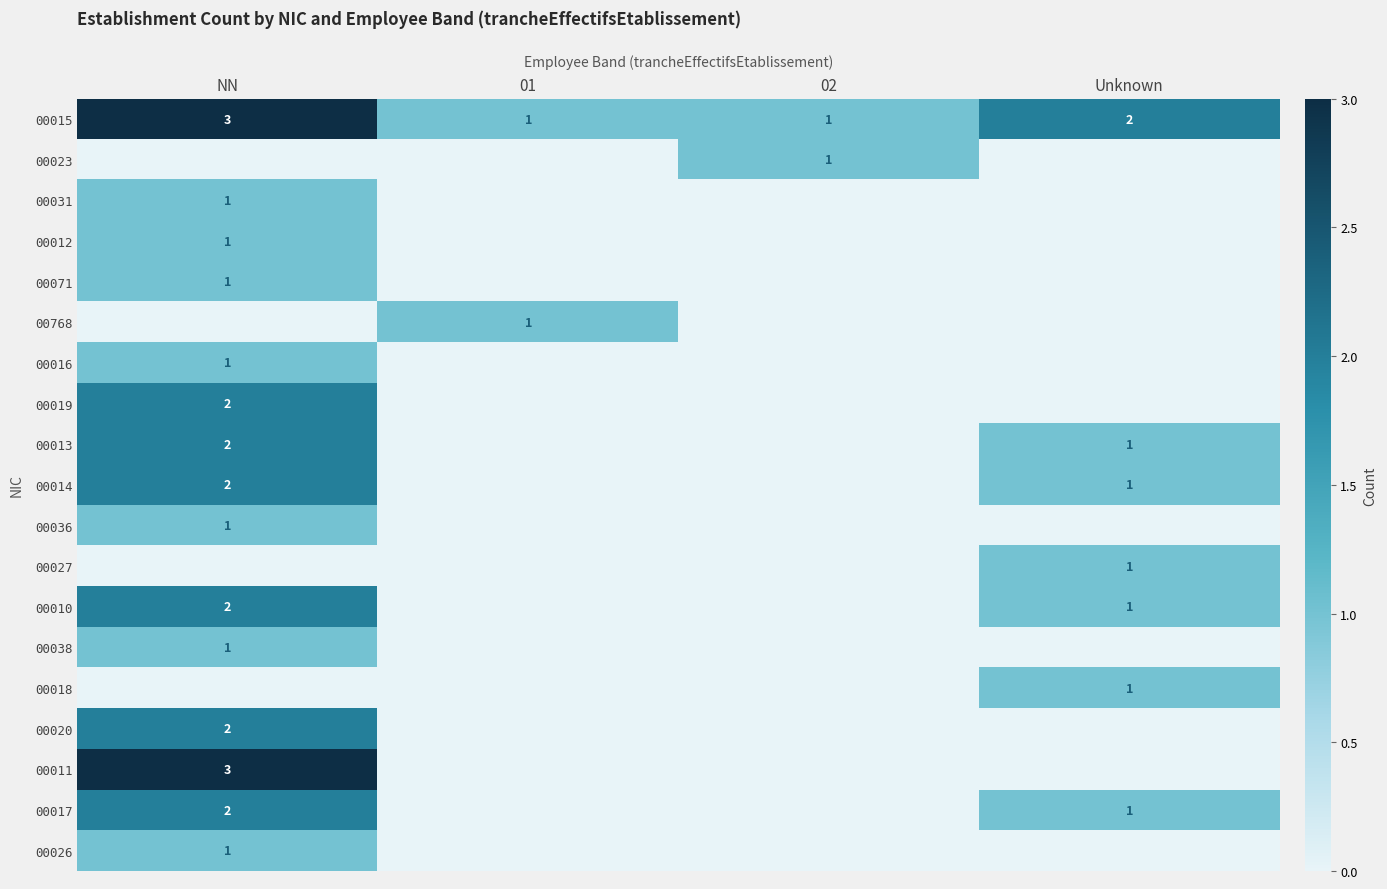

Is it true that 00026 equals 1 at NN?

True